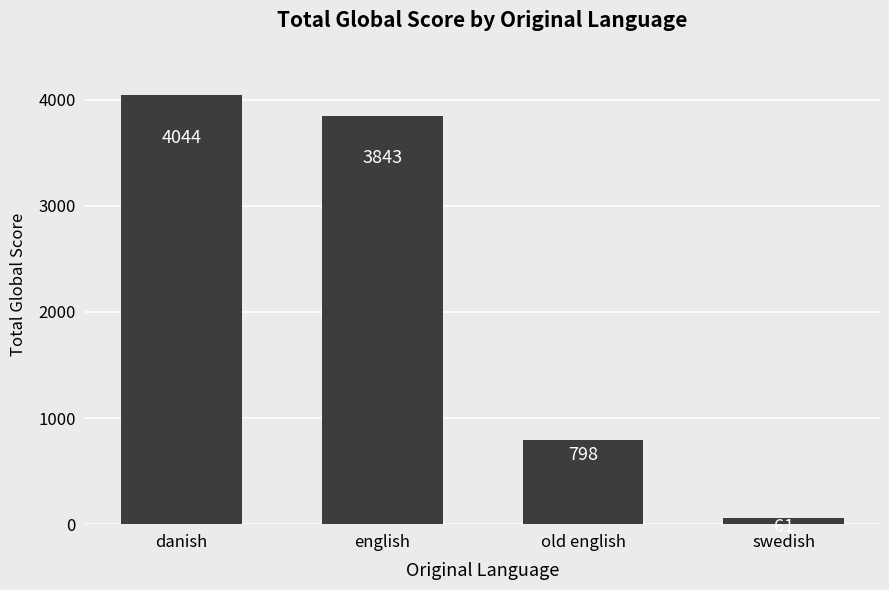

What is the value of the 1st bar from the left?

4044